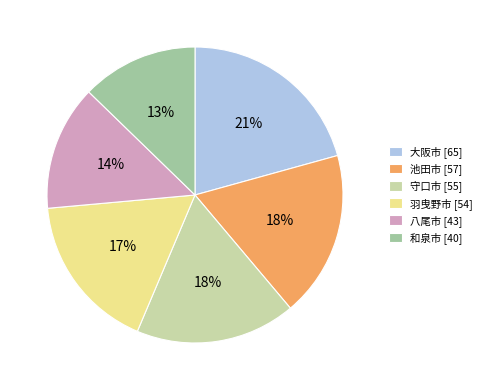

Between 八尾市 [43] and 大阪市 [65], which is larger?

大阪市 [65]